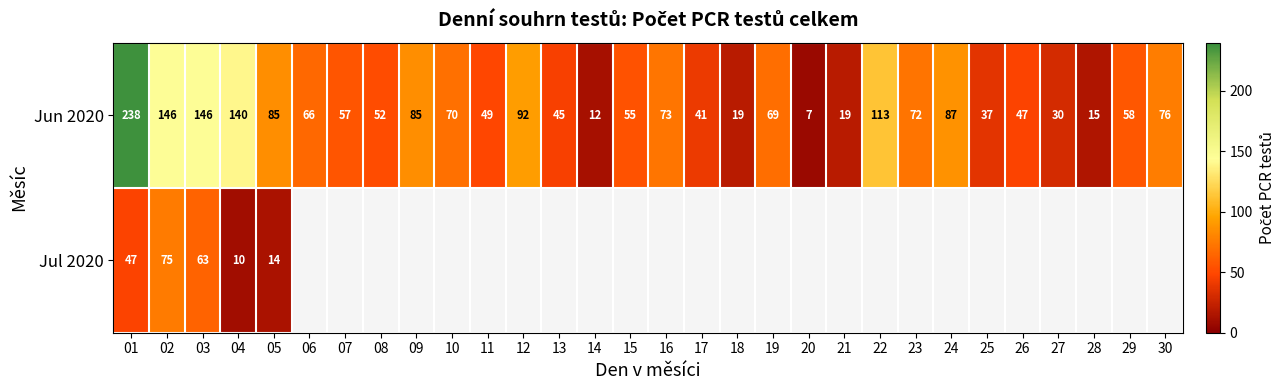

At how many categories does at least one series exceed 42?

22